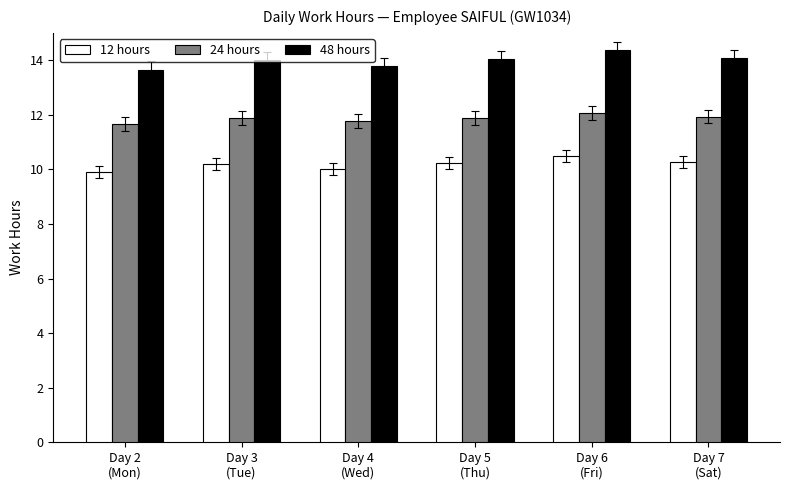

Which series has the largest total across all categories?

48 hours